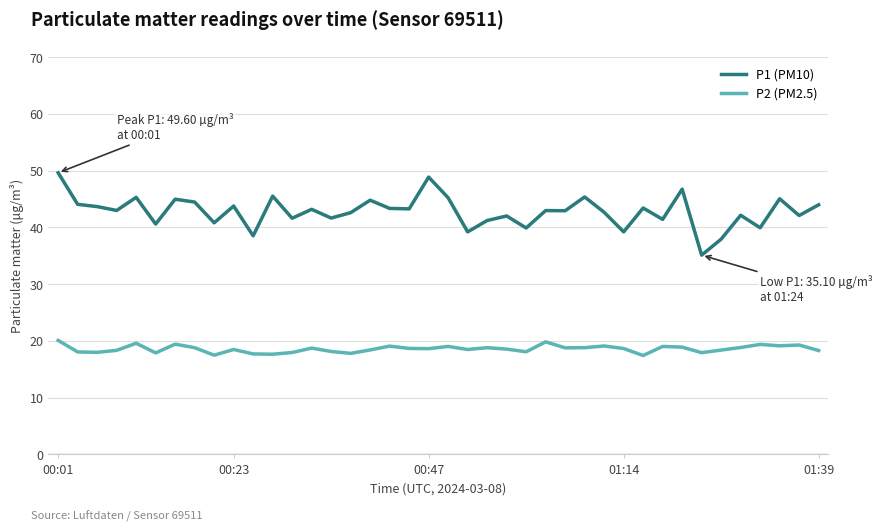

Which series has the largest total across all categories?

P1 (PM10)